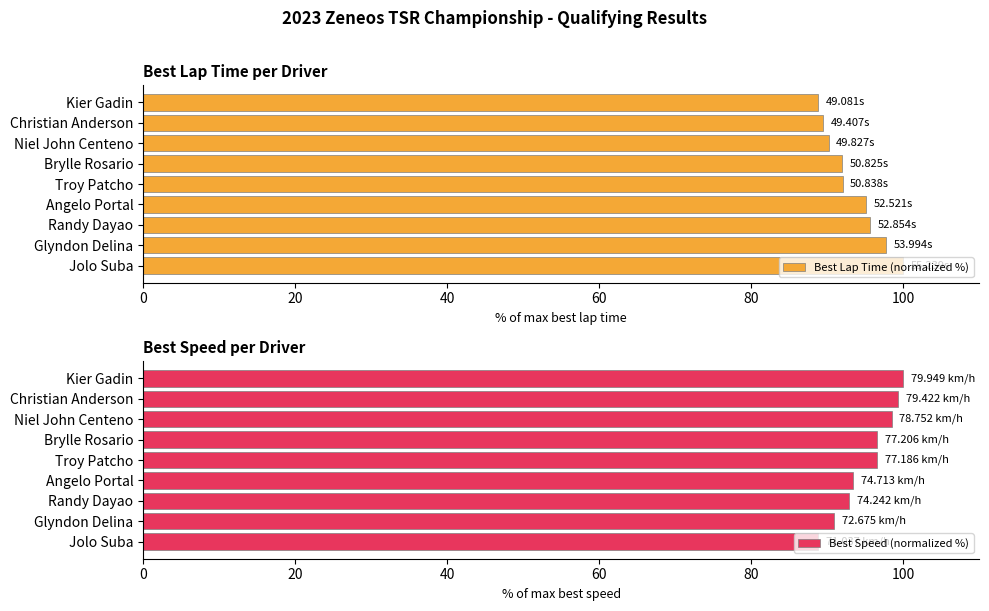

What is the difference between the second highest and second lowest values in the Best Lap Time (normalized %) series?

8.3